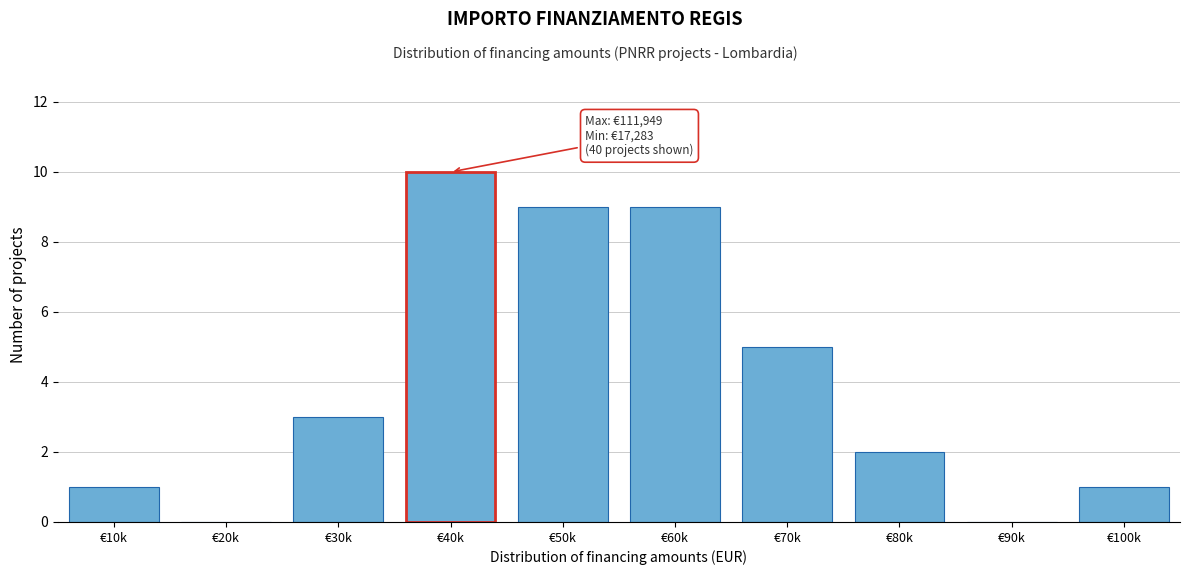

Reading left to right, extract all data points from this chart.

€10k=1	€20k=0	€30k=3	€40k=10	€50k=9	€60k=9	€70k=5	€80k=2	€90k=0	€100k=1